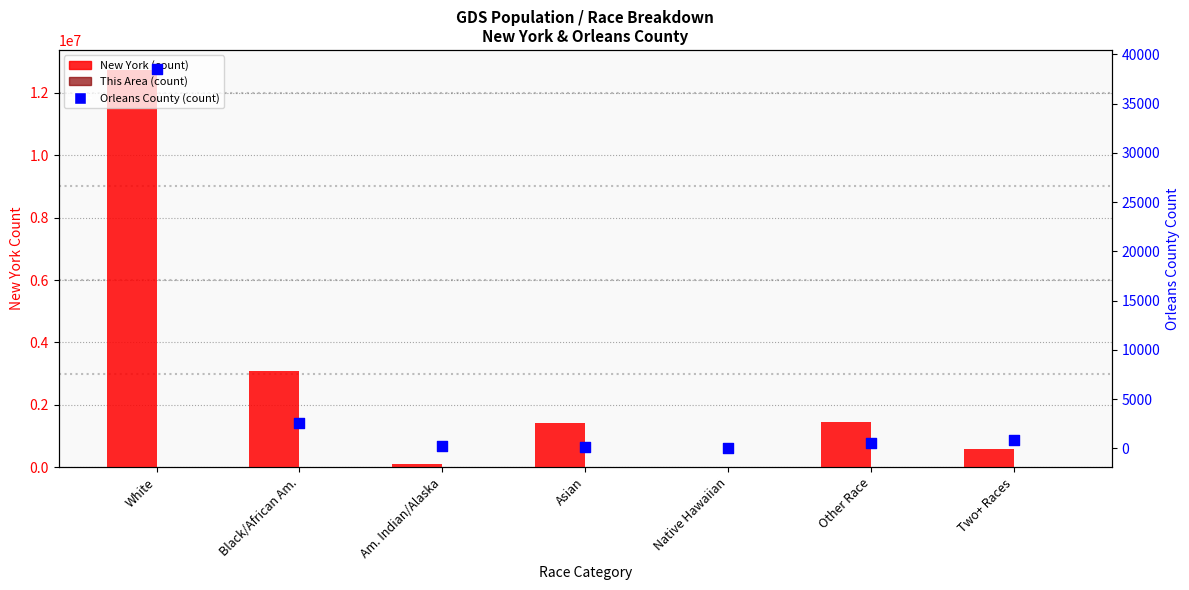

Is the value of Orleans County at Other Race greater than the value of New York at Other Race?

No